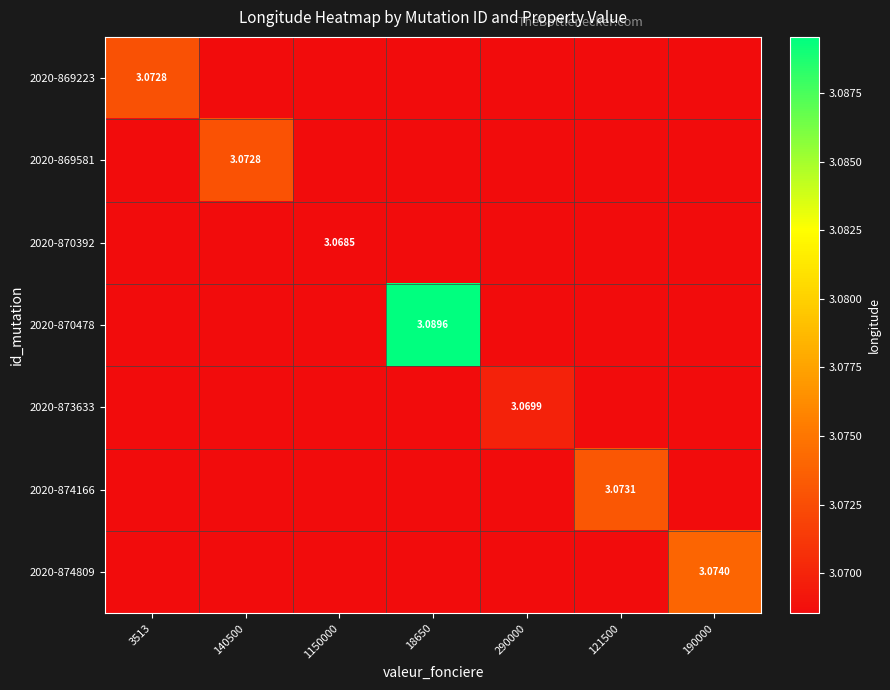

Is the value of 2020-874809 at 121500 greater than the value of 2020-870392 at 190000?

No